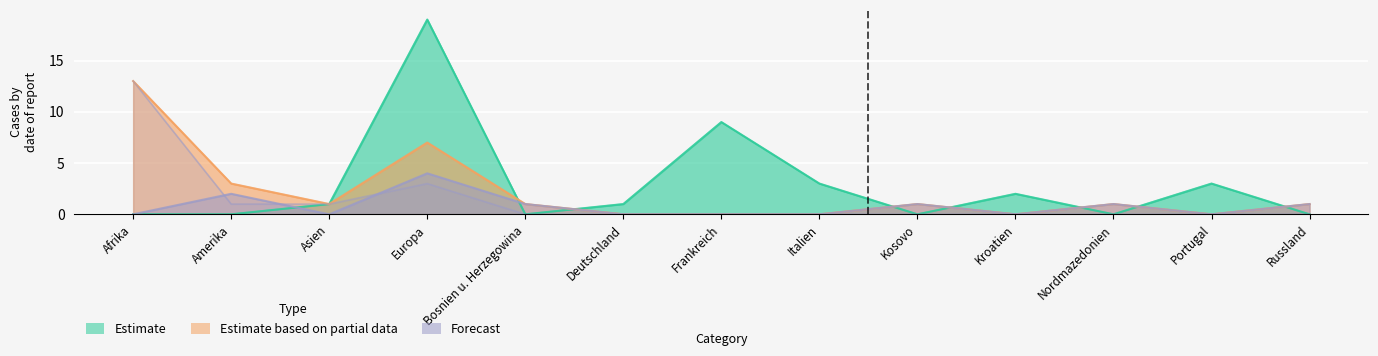

True or false: Einbuergerungen AIG and Total AIG/VZAE intersect in this chart.

False